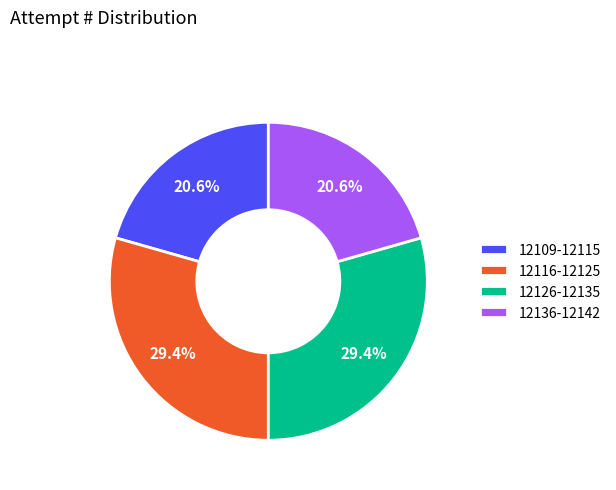

Is there any slice that represents more than half of the pie?

No